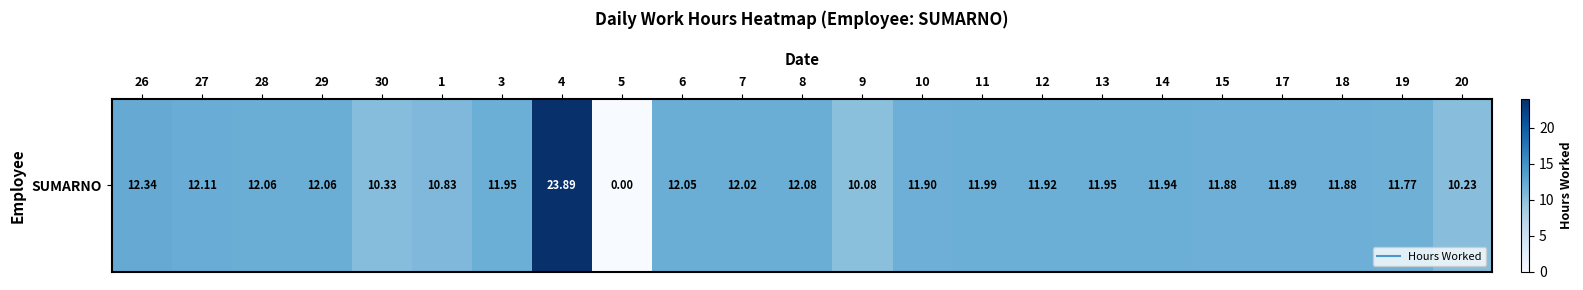

Read the value at 11.

12.0